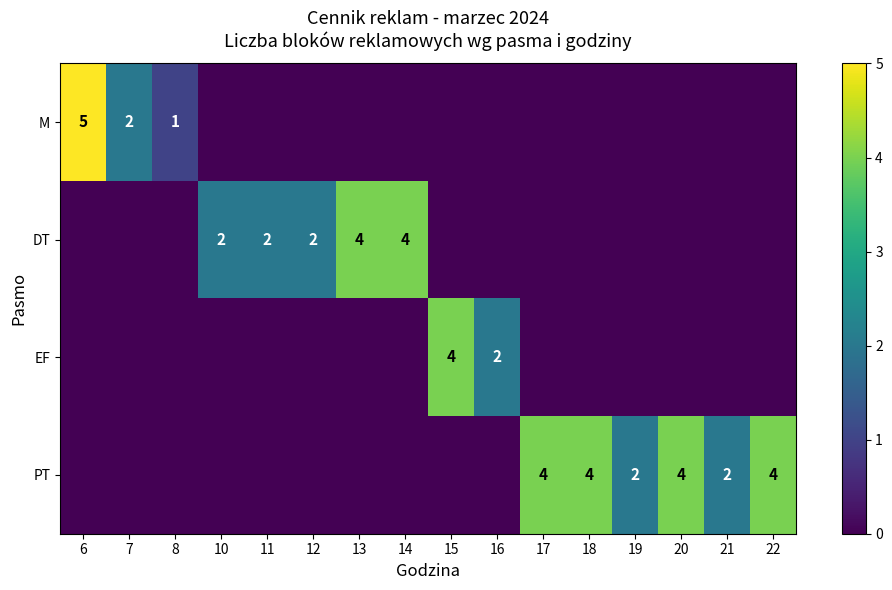

Is it true that EF equals 2 at 15?

False